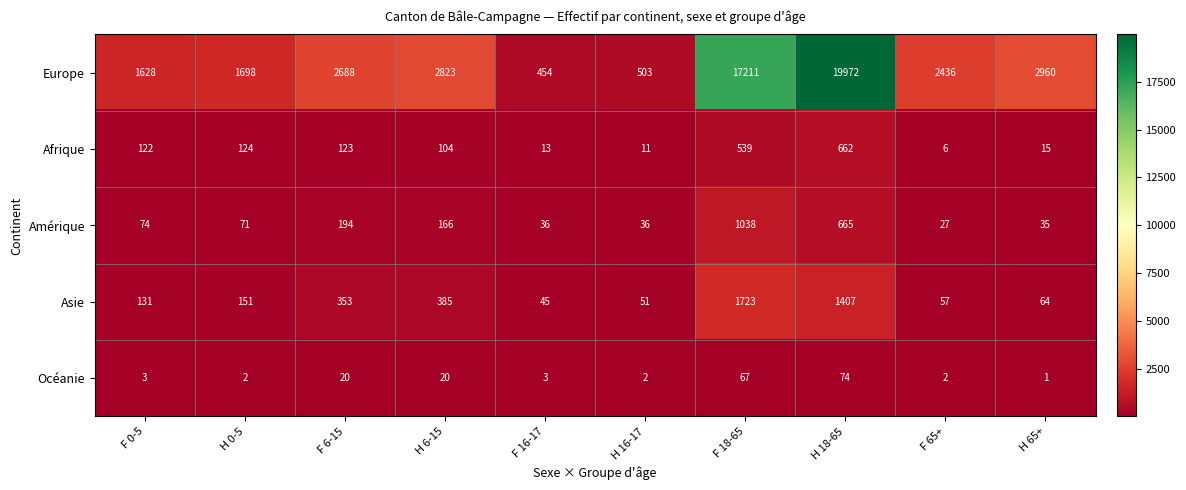

Which label corresponds to the largest value in the chart?

H 18-65